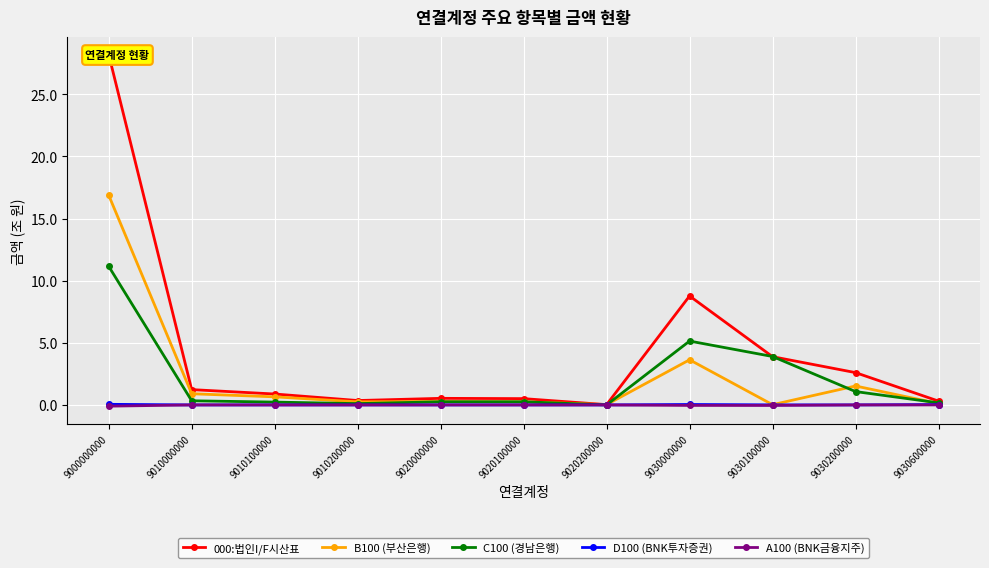

The C100 (경남은행) series shows 0.3 at 9010000000. True or false?

True